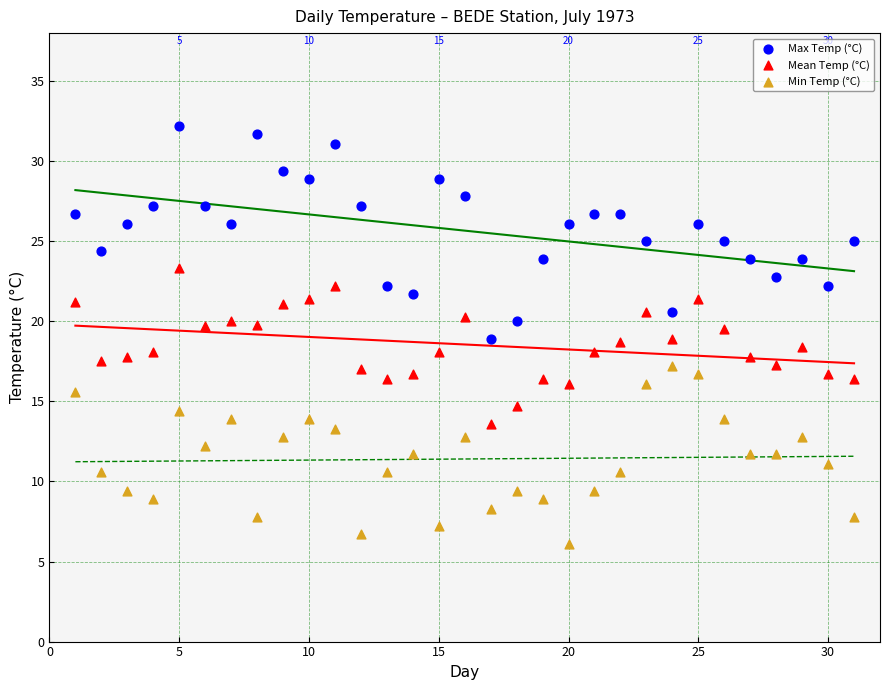

Across all data points, what is the range of X values (max minus min)?

30.0